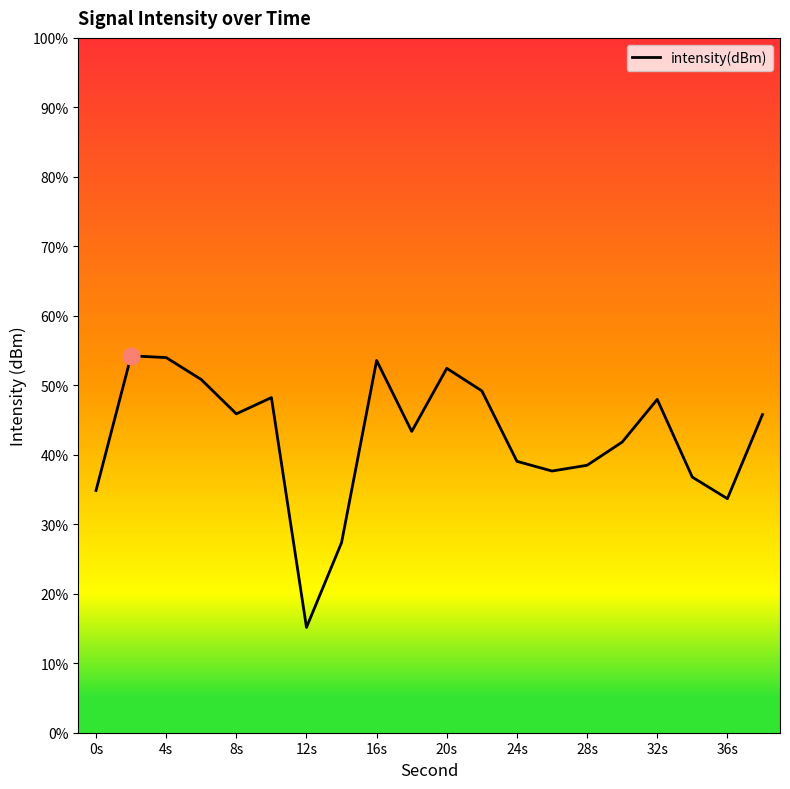

Is this an area chart (filled region under the line)?

Yes